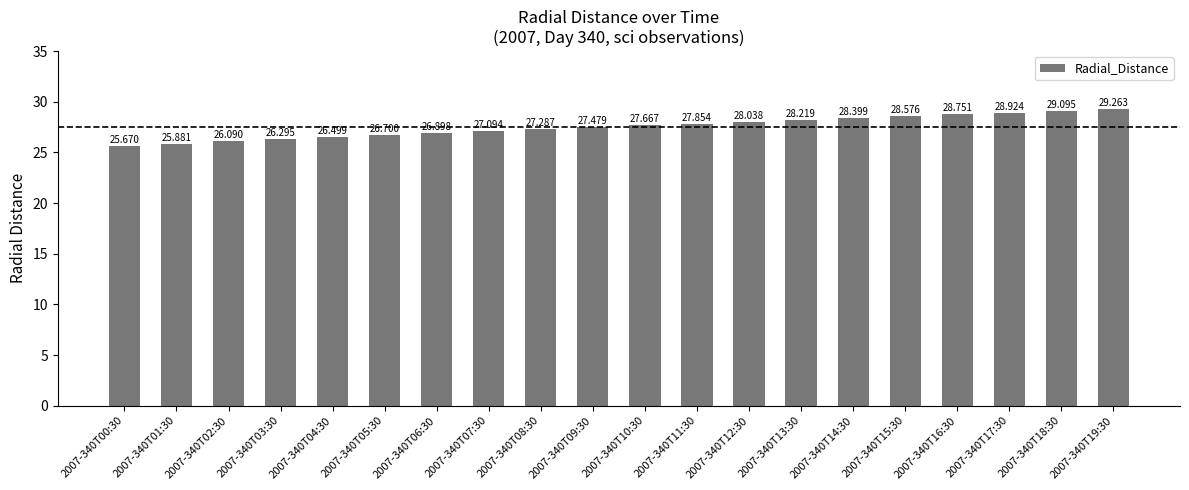

Is it true that the value at 2007-340T00:30 is 14.4?

False